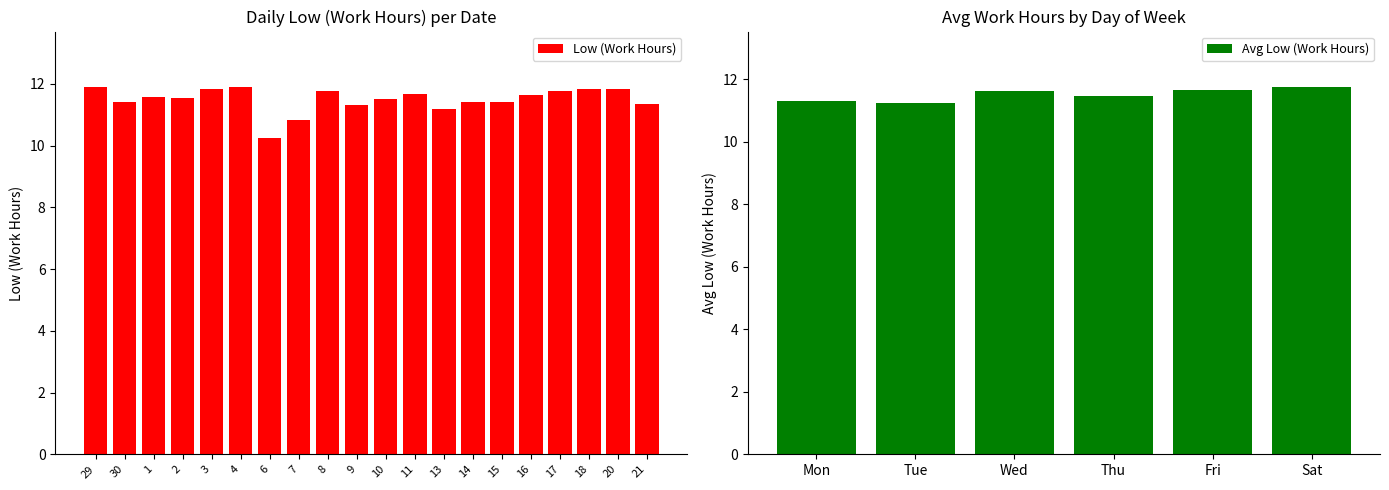

What is the change in value from 7 to 8?

+0.9